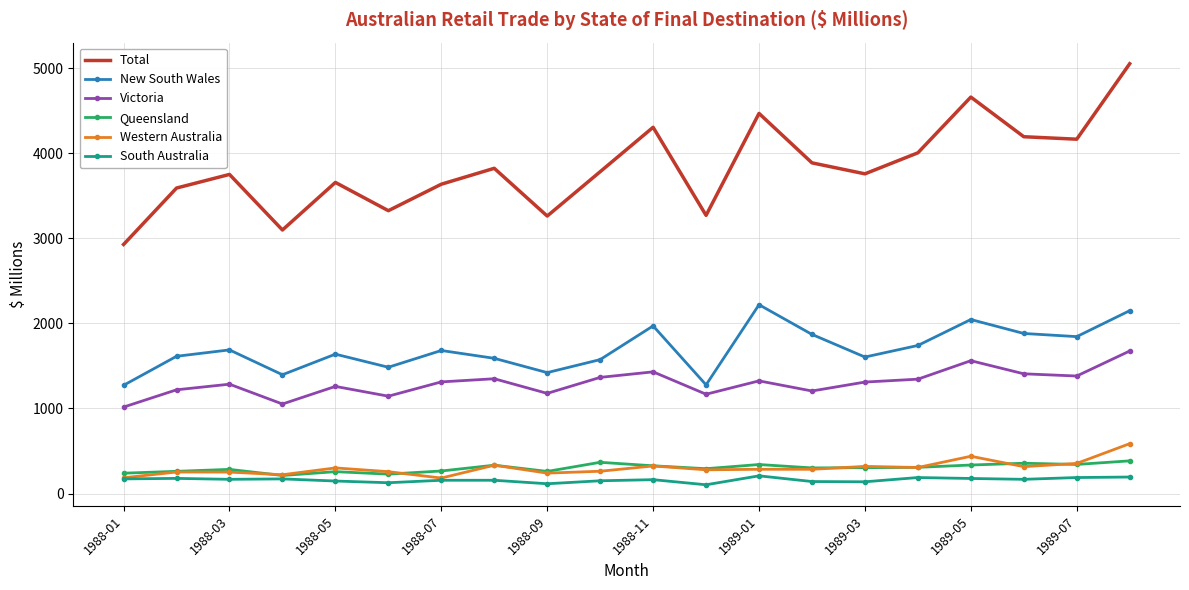

What is the greatest value displayed?

5051